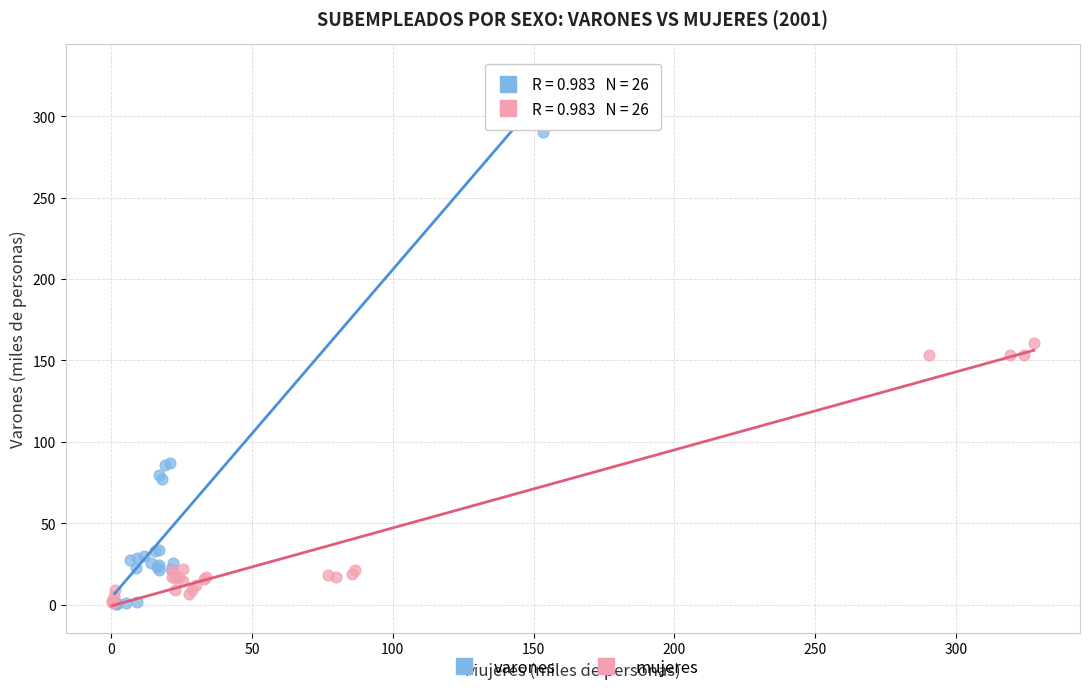

Which series reaches the maximum Y coordinate?

varones